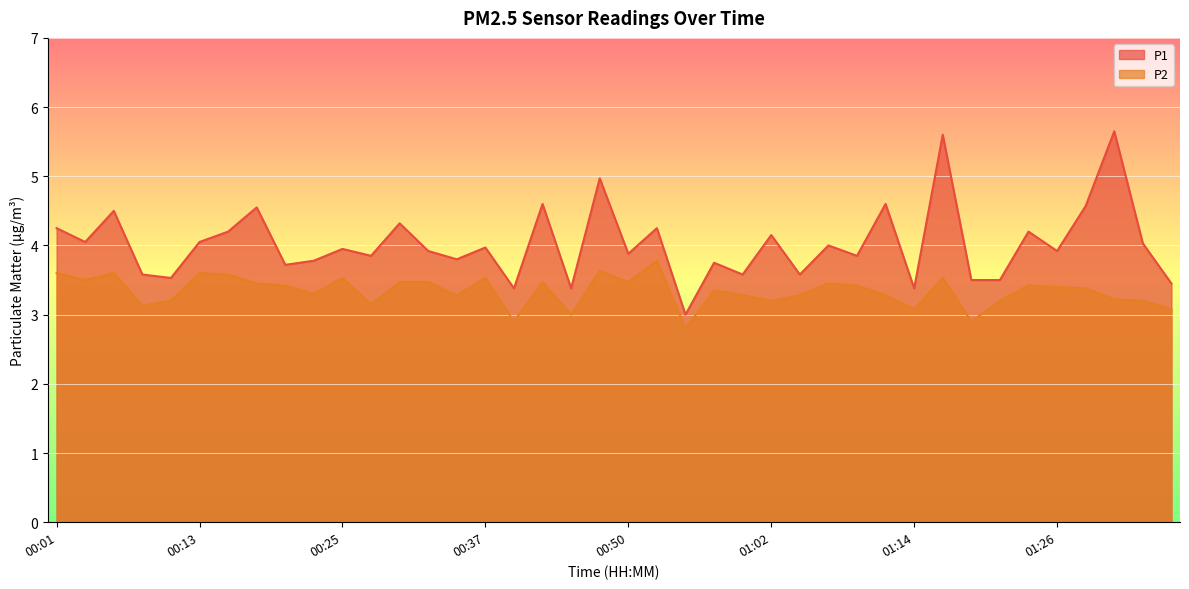

Reading left to right, list all the values displayed in this chart.

P1: 4.2	4.0	4.5	3.6	3.5	4.0	4.2	4.5	3.7	3.8	4.0	3.9	4.3	3.9	3.8	4.0	3.4	4.6	3.4	5.0	3.9	4.2	3.0	3.8	3.6	4.2	3.6	4.0	3.9	4.6	3.4	5.6	3.5	3.5	4.2	3.9	4.6	5.7	4.0	3.5
P2: 3.6	3.5	3.6	3.1	3.2	3.6	3.6	3.5	3.4	3.3	3.5	3.1	3.5	3.5	3.3	3.5	2.9	3.5	3.0	3.6	3.5	3.8	2.8	3.4	3.3	3.2	3.3	3.5	3.4	3.3	3.1	3.5	2.9	3.2	3.4	3.4	3.4	3.2	3.2	3.1